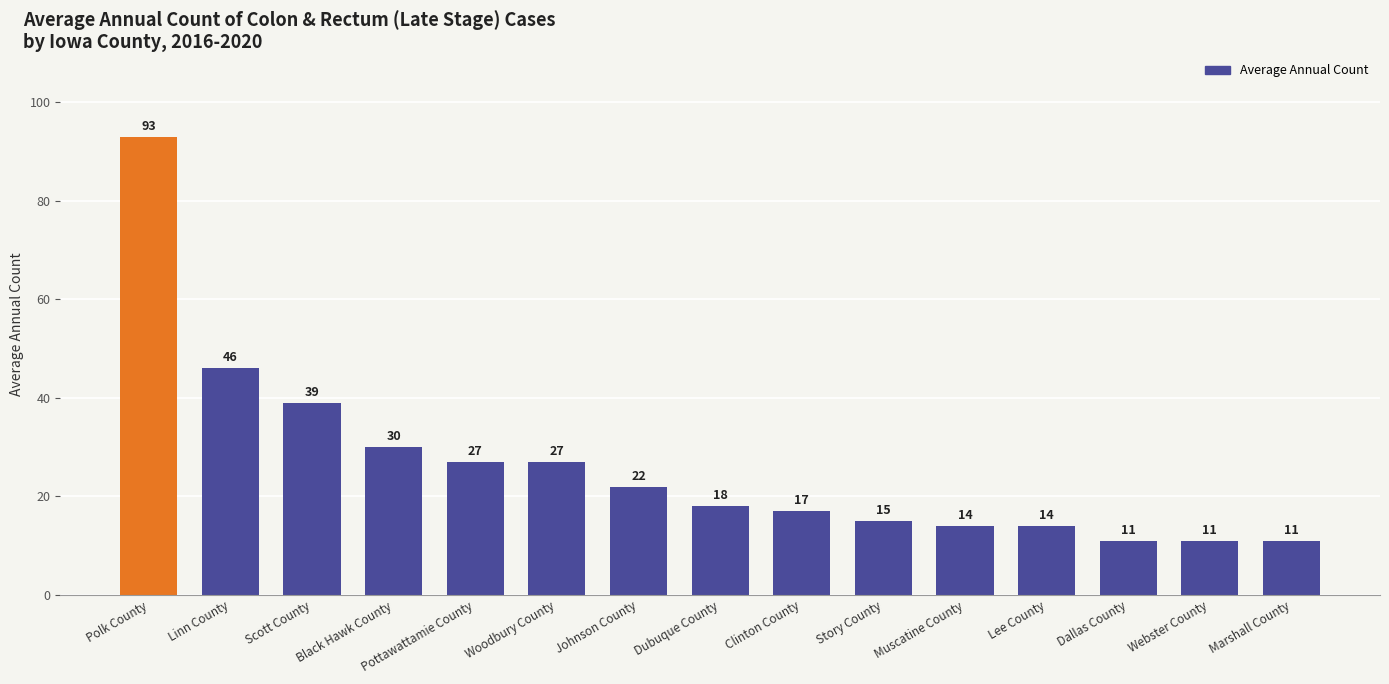

What is the ratio of the value at Woodbury County to the value at Dallas County?

2.5